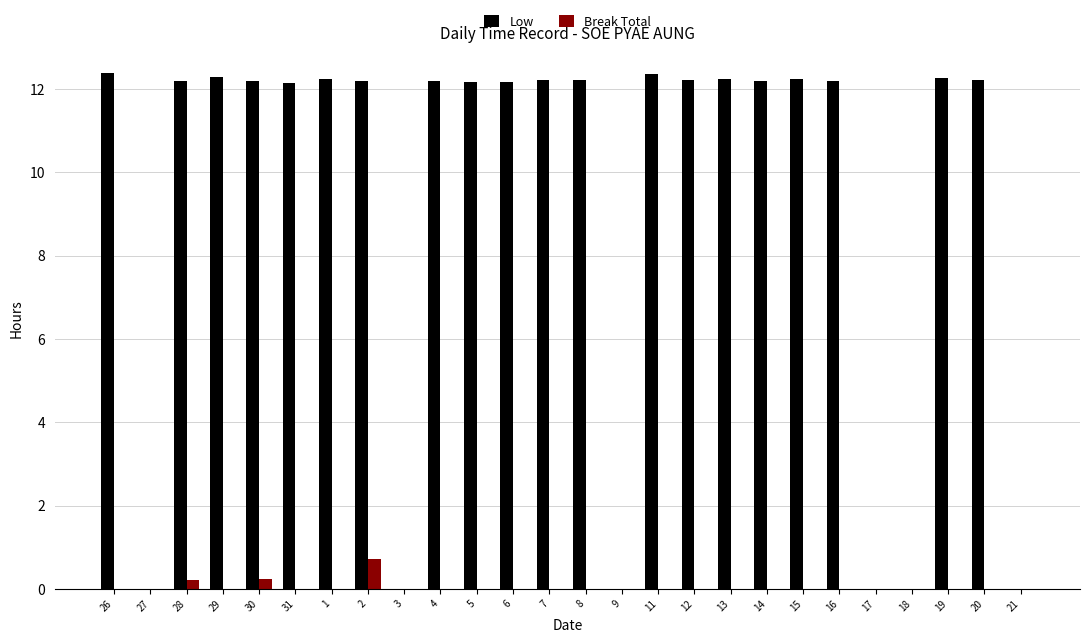

What is the sum of all Break Total values?

1.2